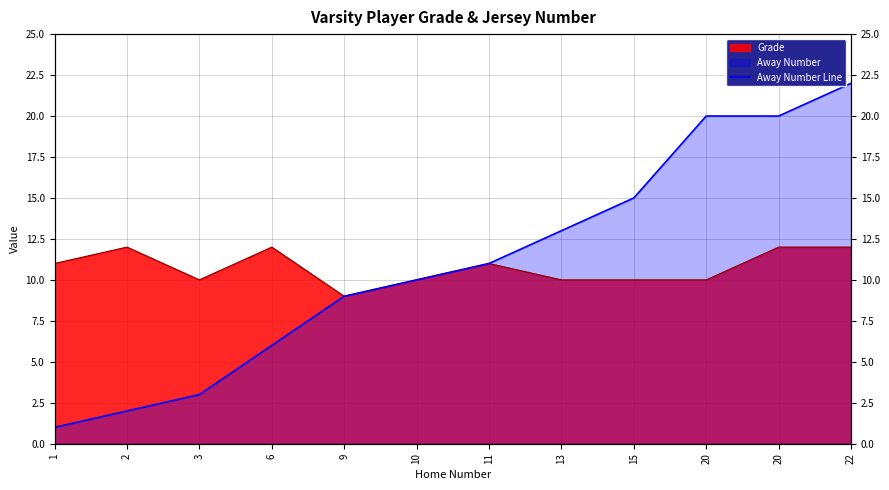

What is the difference between the values at 3 and 9?

6